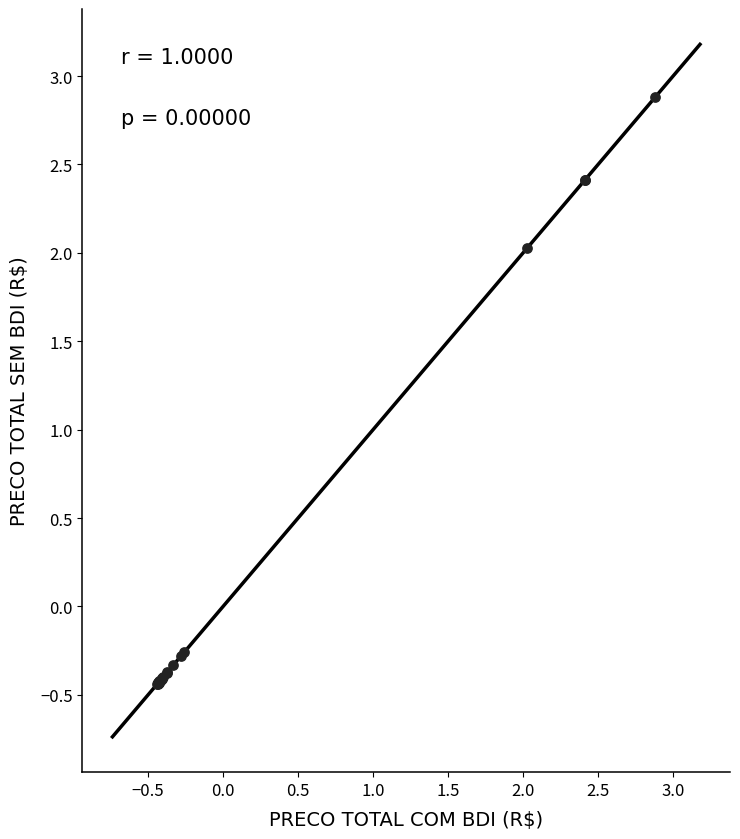

What Y value in the scatter plot is closest to 1?

2.0